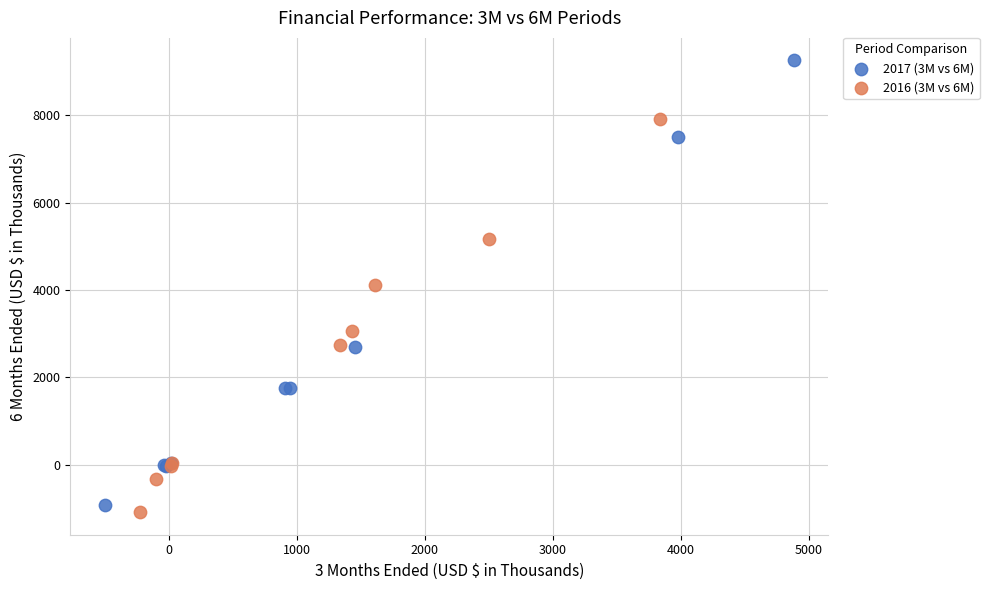

Which series has the largest Y range (max minus min)?

2017 (3M vs 6M)